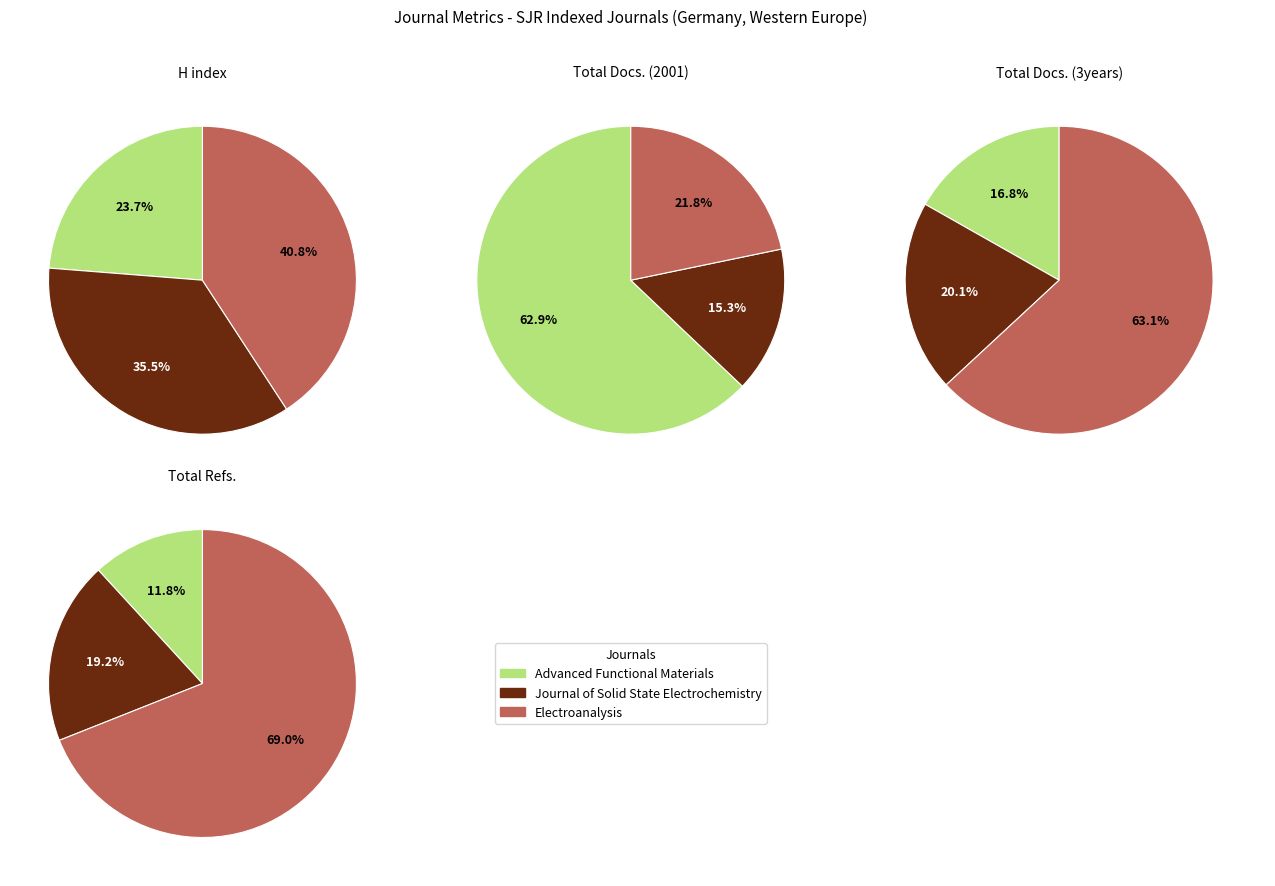

To the nearest percent, what percentage of the pie is Electroanalysis?

22%